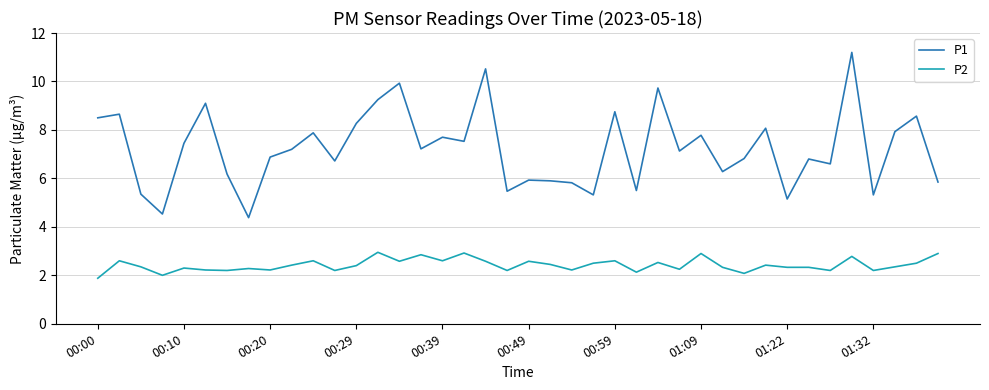

Rank the series by their maximum value, from highest to lowest.

P1, P2